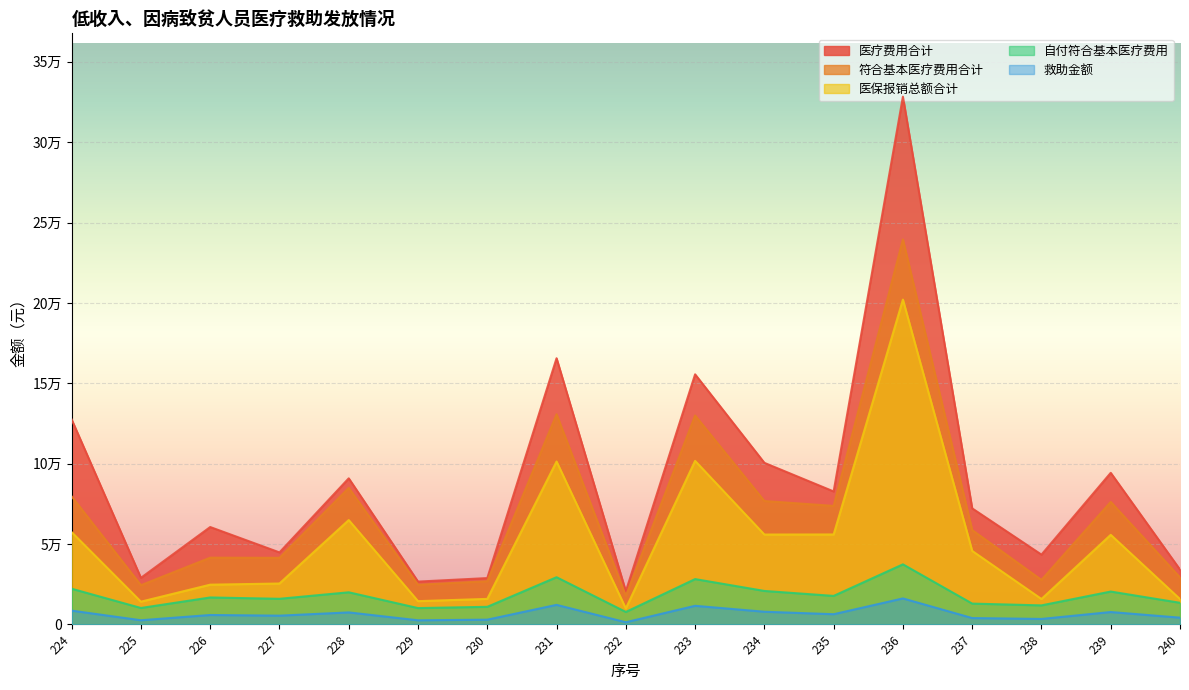

Reading left to right, what are all the values shown in this chart?

医疗费用合计: 224=127500.9	225=29011.4	226=60608.5	227=44825.1	228=90900.6	229=26671.5	230=28854.5	231=165583.5	232=20625.2	233=155580.1	234=100530.9	235=82738.1	236=328271.7	237=72210.9	238=43437.1	239=94318.0	240=34132.0
符合基本医疗费用合计: 224=79644.8	225=24439.7	226=41549.6	227=41449.3	228=84952.6	229=24703.8	230=26893.1	231=130747.8	232=17751.3	233=129980.9	234=76788.8	235=73748.5	236=239463.4	237=58731.5	238=27718.9	239=76232.9	240=29292.1
医保报销总额合计: 224=57422.8	225=14183.0	226=24750.3	227=25479.0	228=64938.3	229=14506.7	230=15913.1	231=101356.4	232=9969.3	233=101755.8	234=55935.1	235=55983.8	236=202065.1	237=45747.5	238=15842.9	239=55756.6	240=15810.4
自付符合基本医疗费用: 224=22222.0	225=10256.7	226=16799.3	227=15970.3	228=20014.2	229=10197.2	230=10980.0	231=29391.3	232=7782.0	233=28225.1	234=20853.8	235=17764.8	236=37398.3	237=12984.0	238=11876.0	239=20476.3	240=13481.8
救助金额: 224=8611.0	225=2628.3	226=5899.7	227=5485.1	228=7507.1	229=2598.6	230=2990.0	231=12195.7	232=1391.0	233=11612.5	234=7926.9	235=6382.4	236=16199.1	237=3992.0	238=3438.0	239=7738.1	240=4240.9